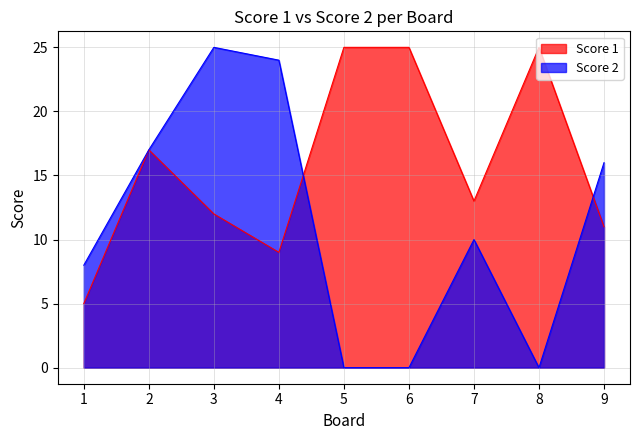

What is the difference between the maximum and minimum values in the Score 1 series?

20